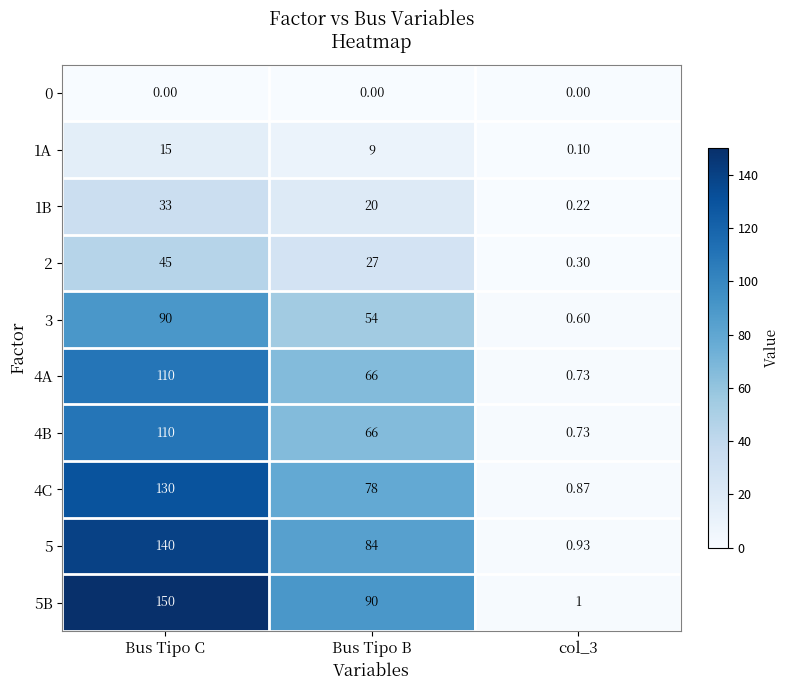

At which category is the sum across all series the highest?

Bus Tipo C